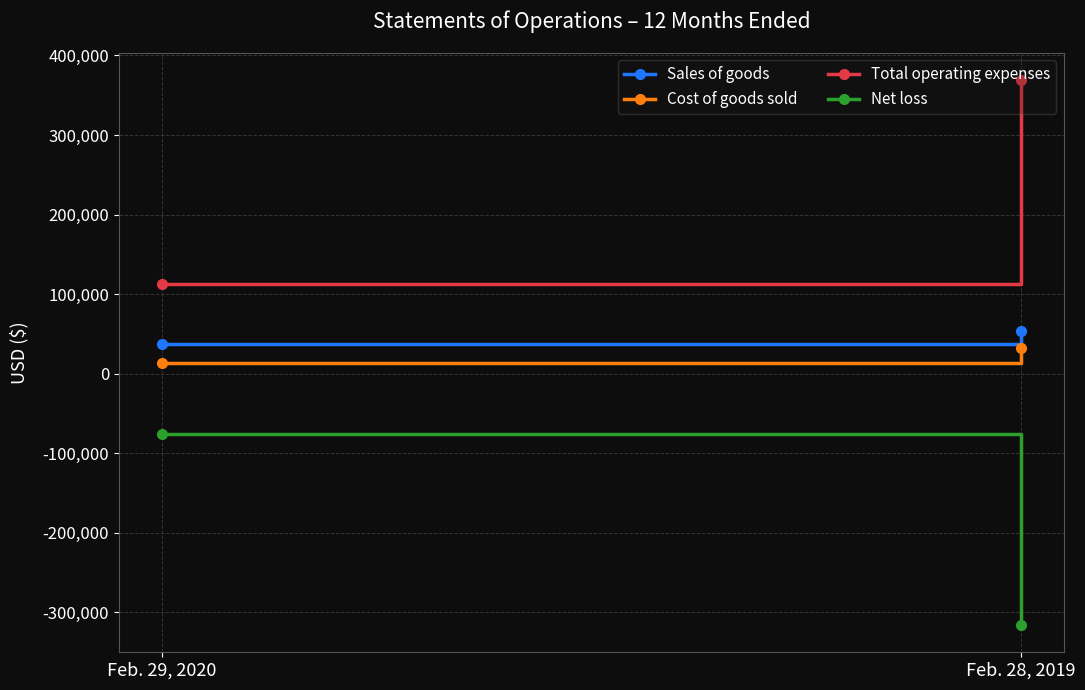

Reading right to left, extract all data points from this chart.

Sales of goods: Feb. 28, 2019=53143	Feb. 29, 2020=36997
Cost of goods sold: Feb. 28, 2019=32092	Feb. 29, 2020=12794
Total operating expenses: Feb. 28, 2019=369242	Feb. 29, 2020=113145
Net loss: Feb. 28, 2019=-316099	Feb. 29, 2020=-76148